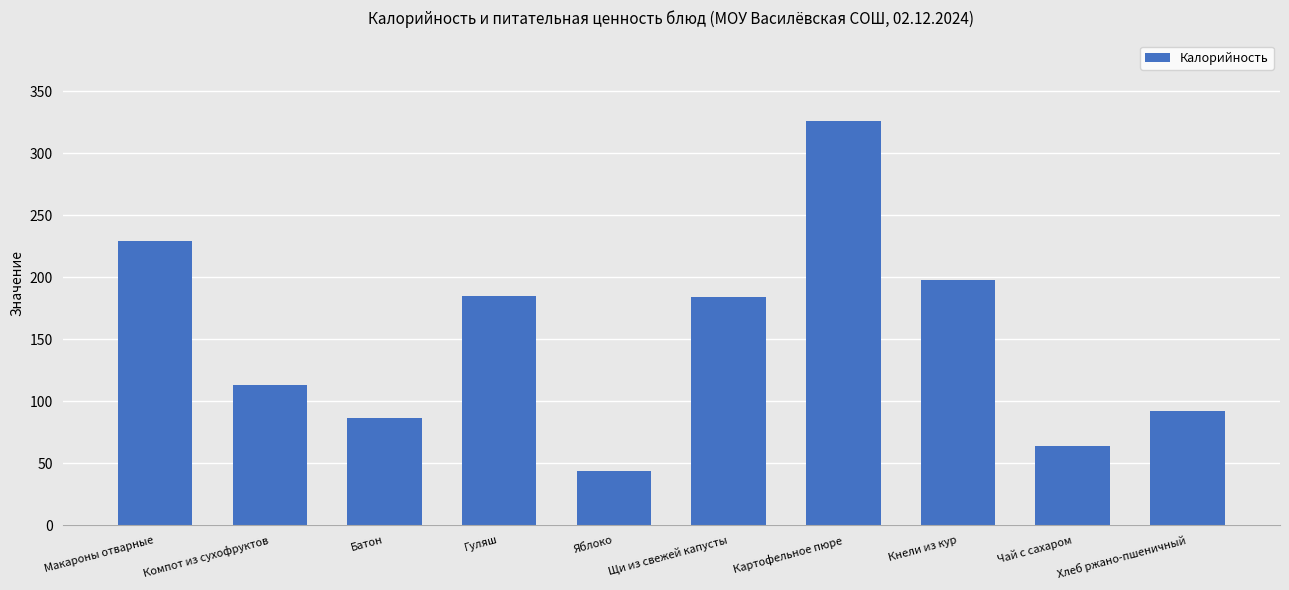

What is the difference between the second highest and minimum values?

185.0